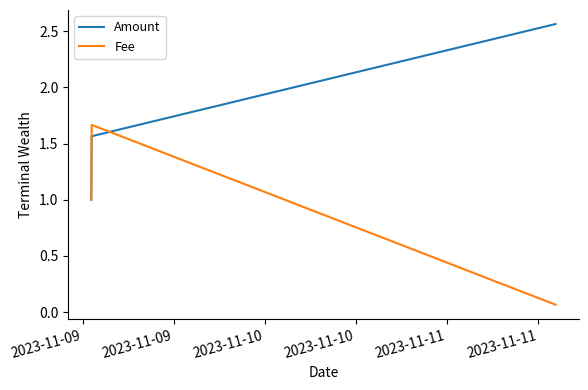

Rank the series by their average value, from highest to lowest.

Amount, Fee